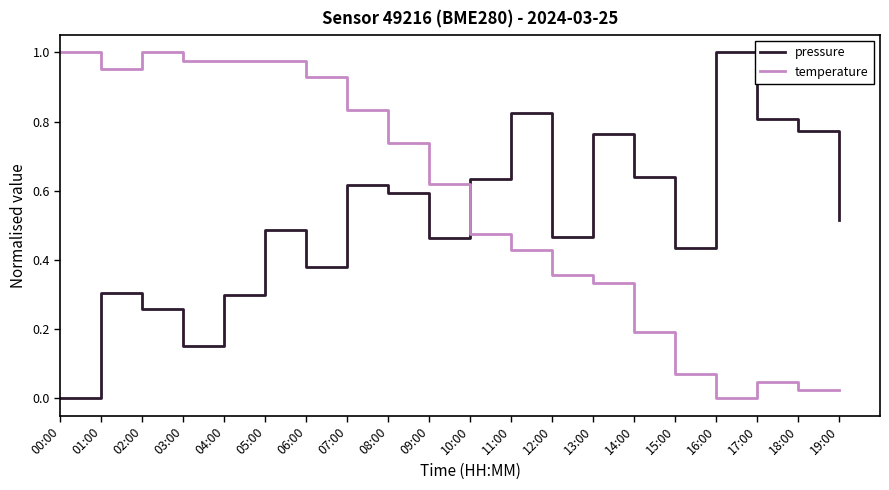

Which series has the largest total across all categories?

temperature